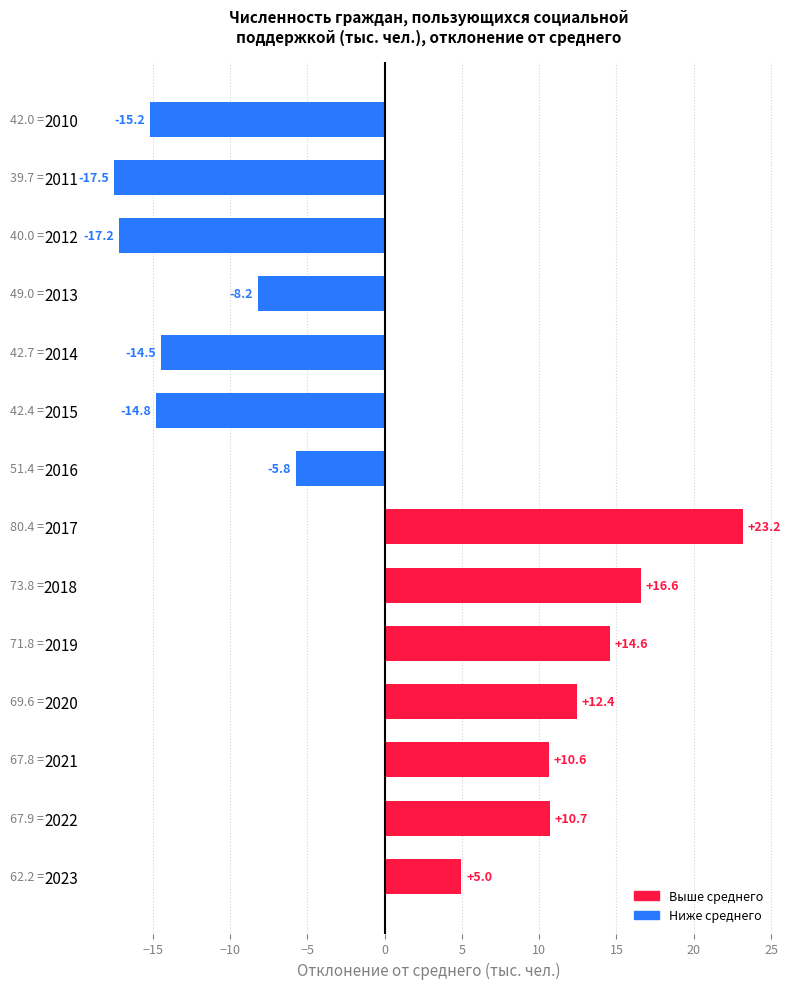

Which has a higher value, 2016 or 2010?

2016